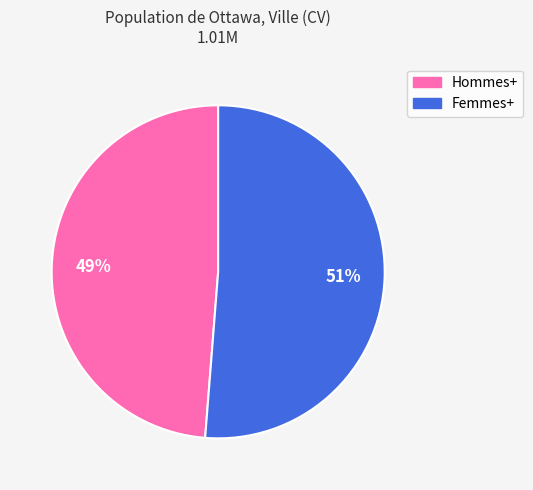

To the nearest percent, what percentage of the pie is Hommes+?

49%